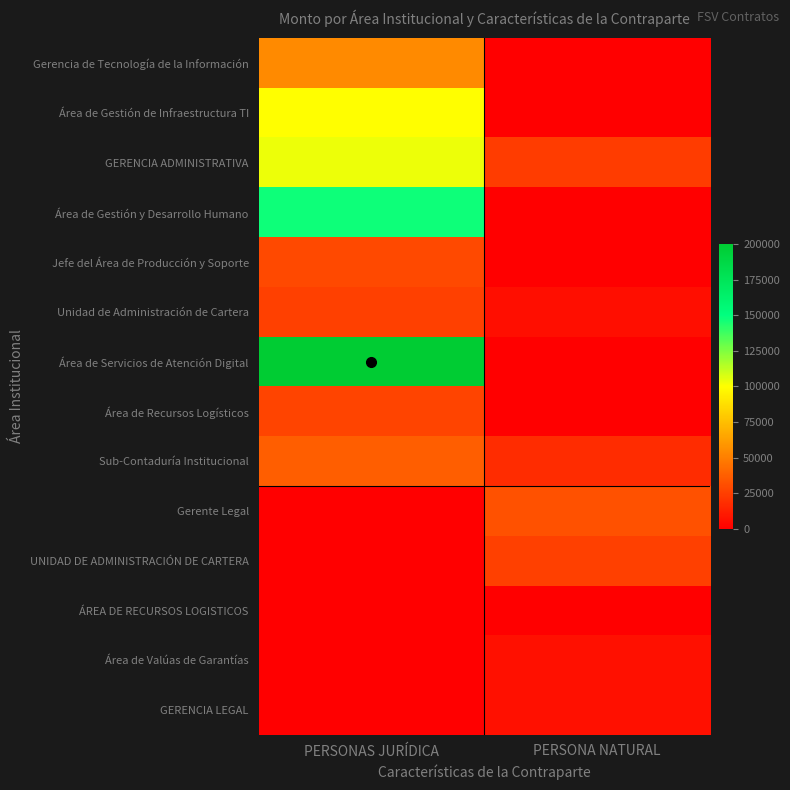

At how many categories does at least one series exceed 187381?

1